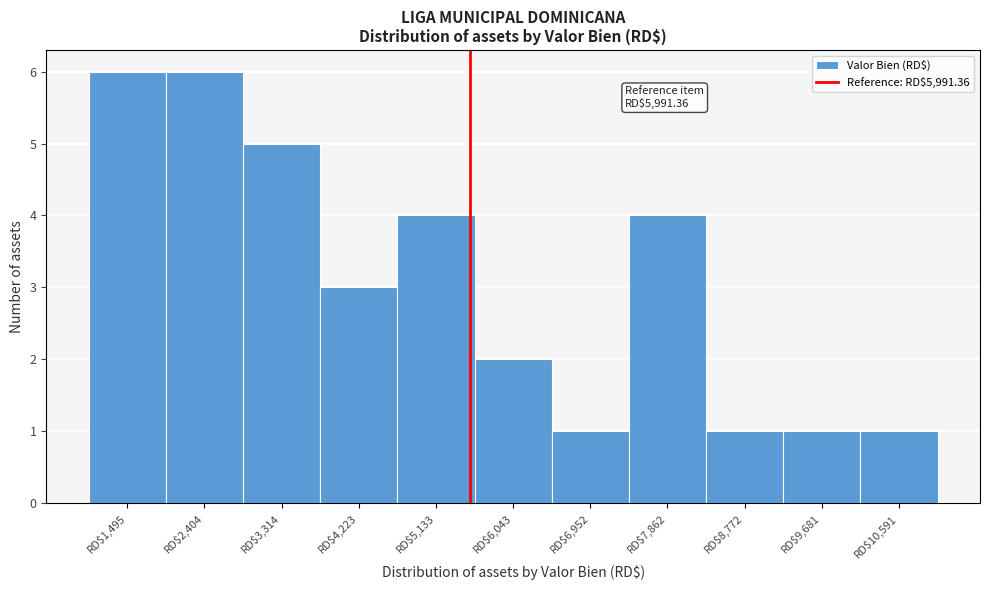

Reading left to right, transcribe all the data shown in this chart.

6	6	5	3	4	2	1	4	1	1	1